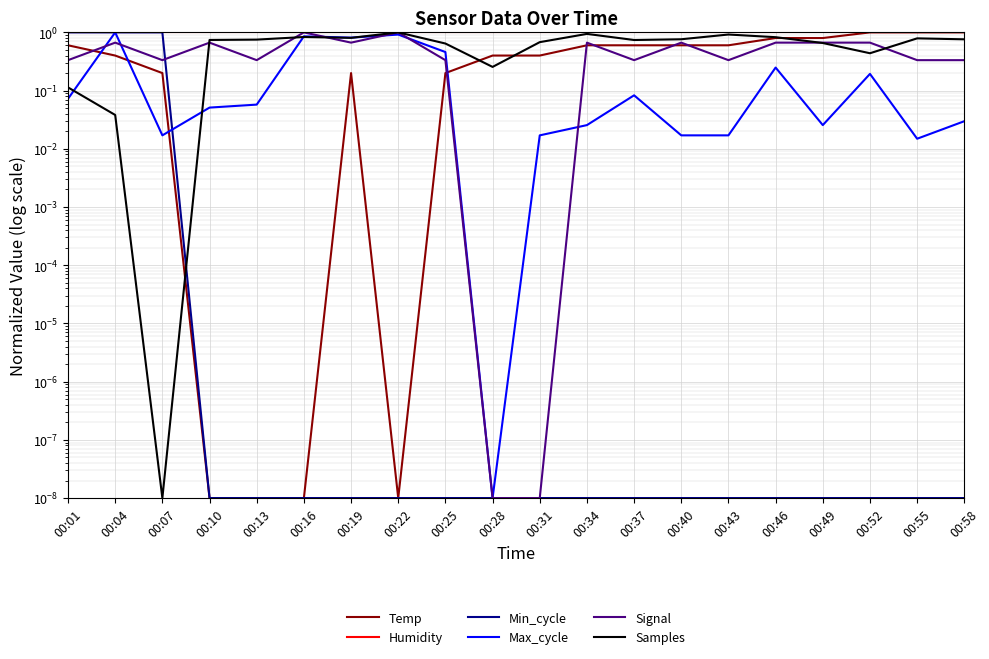

How many lines are shown in the chart?

6